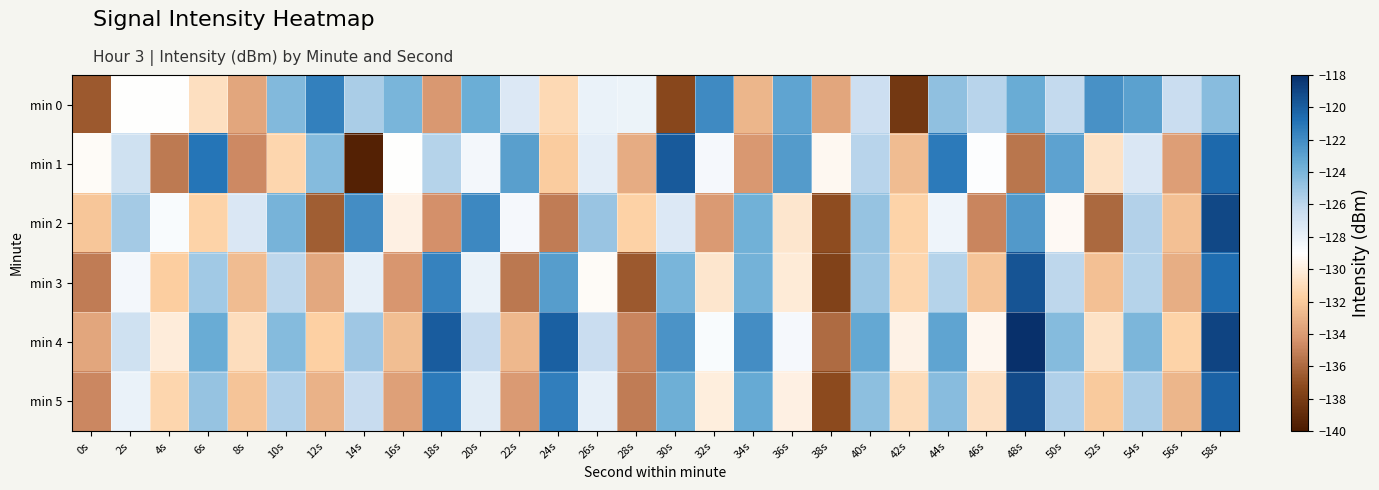

Rank the series at 26s from lowest to highest value.

min 3, min 0, min 5, min 1, min 4, min 2